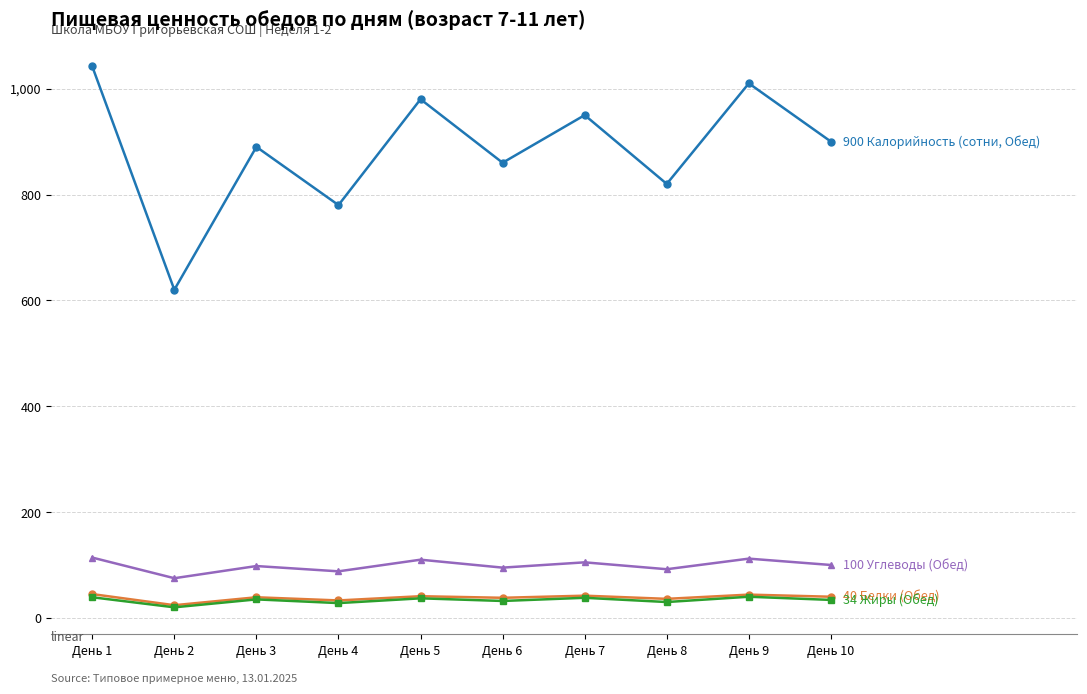

What is the difference between the highest and lowest values at День 5?

943